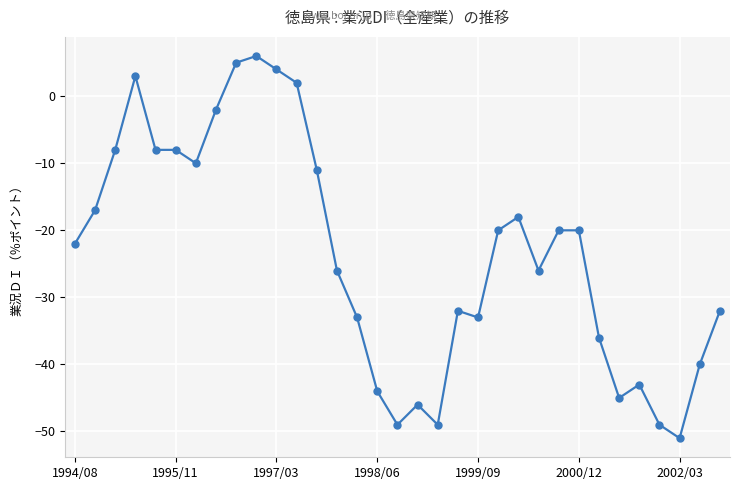

How many negative values are there?

28